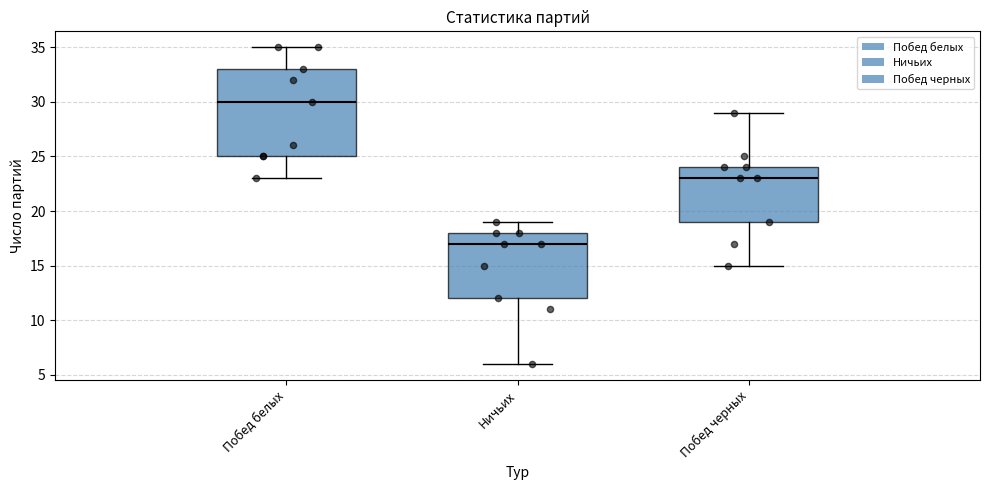

Where is the upper edge of the box for Побед белых on the y-axis? The values are not printed on the chart, so give them approximately, as read against the axis.

33